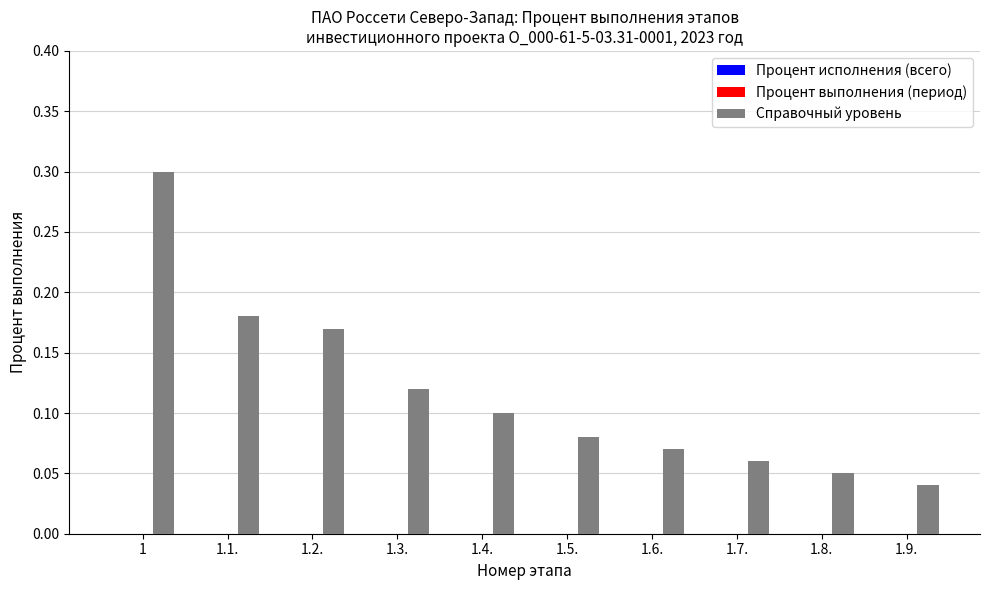

List the labels in order of value, largest first.

1, 1.1., 1.2., 1.3., 1.4., 1.5., 1.6., 1.7., 1.8., 1.9.